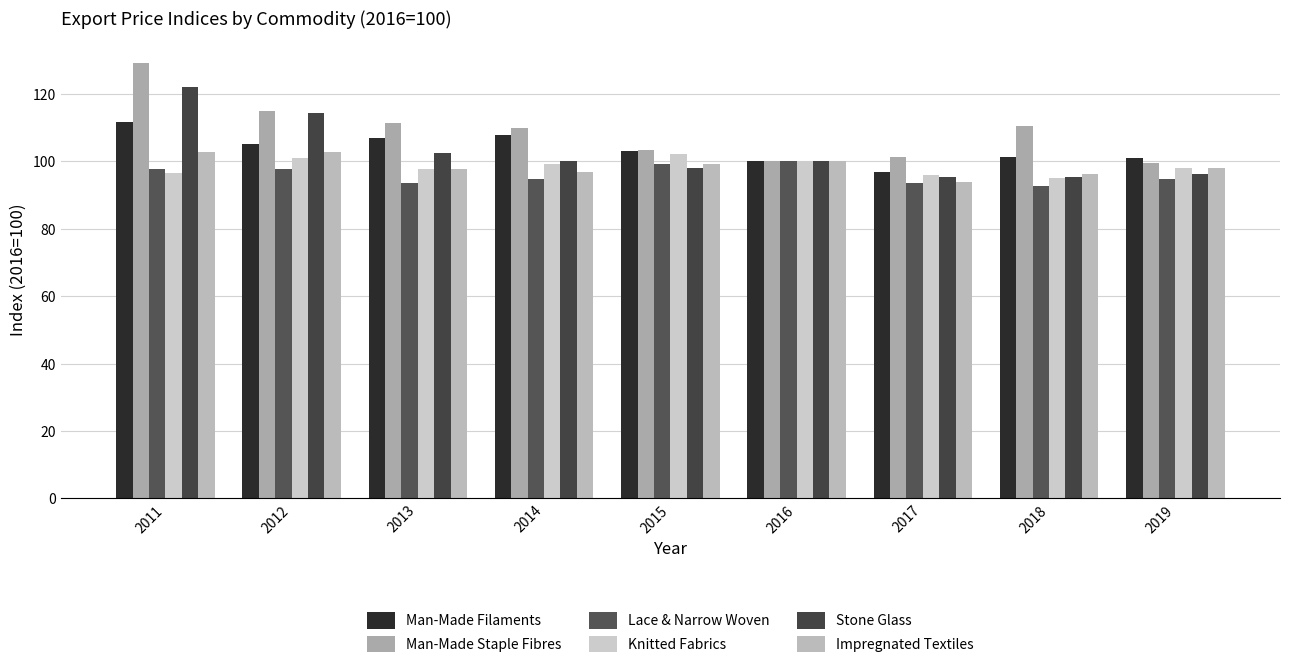

How many data points in Man-Made Staple Fibres are above 109?

5